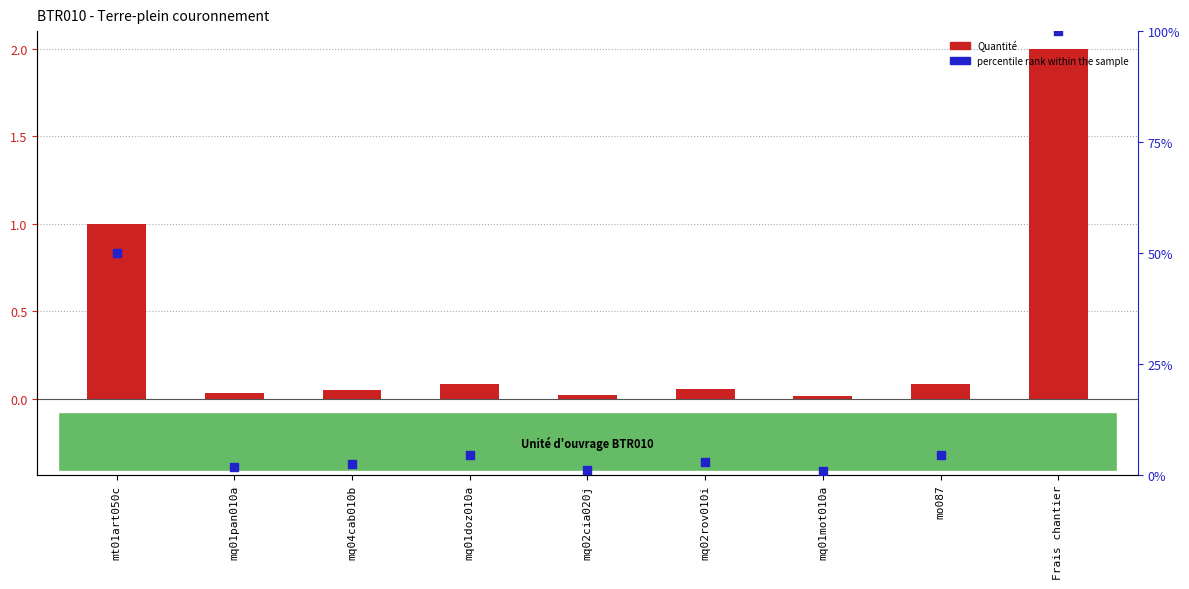

Is the value of Quantité at mq01pan010a greater than the value of percentile rank within the sample at mq01doz010a?

No